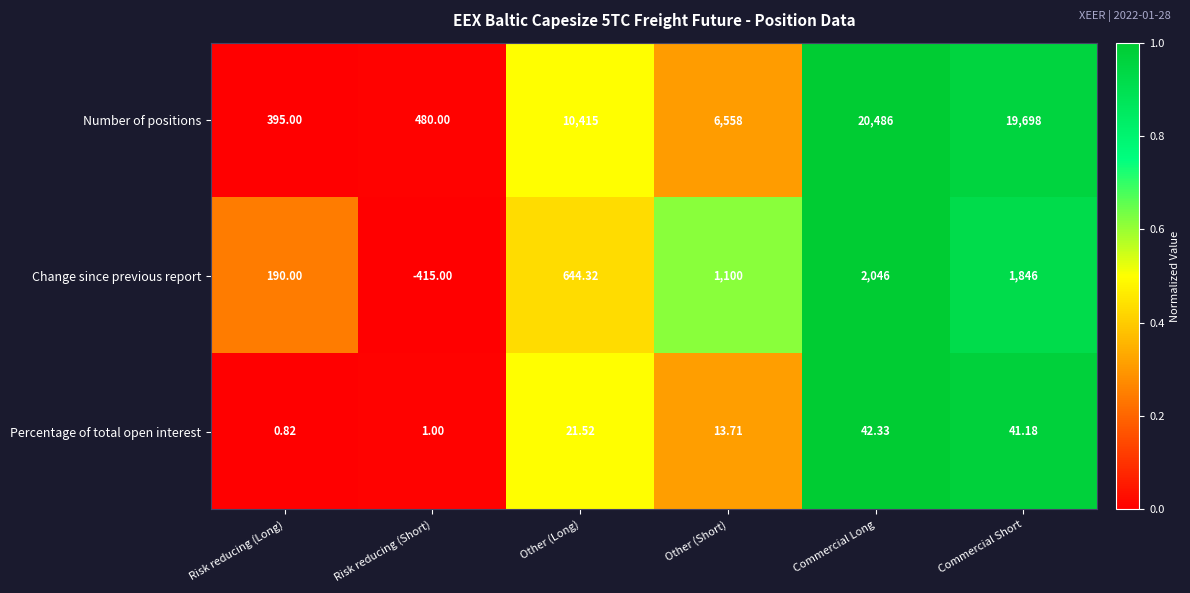

Which series changed the most between Other (Short) and Commercial Long?

Number of positions